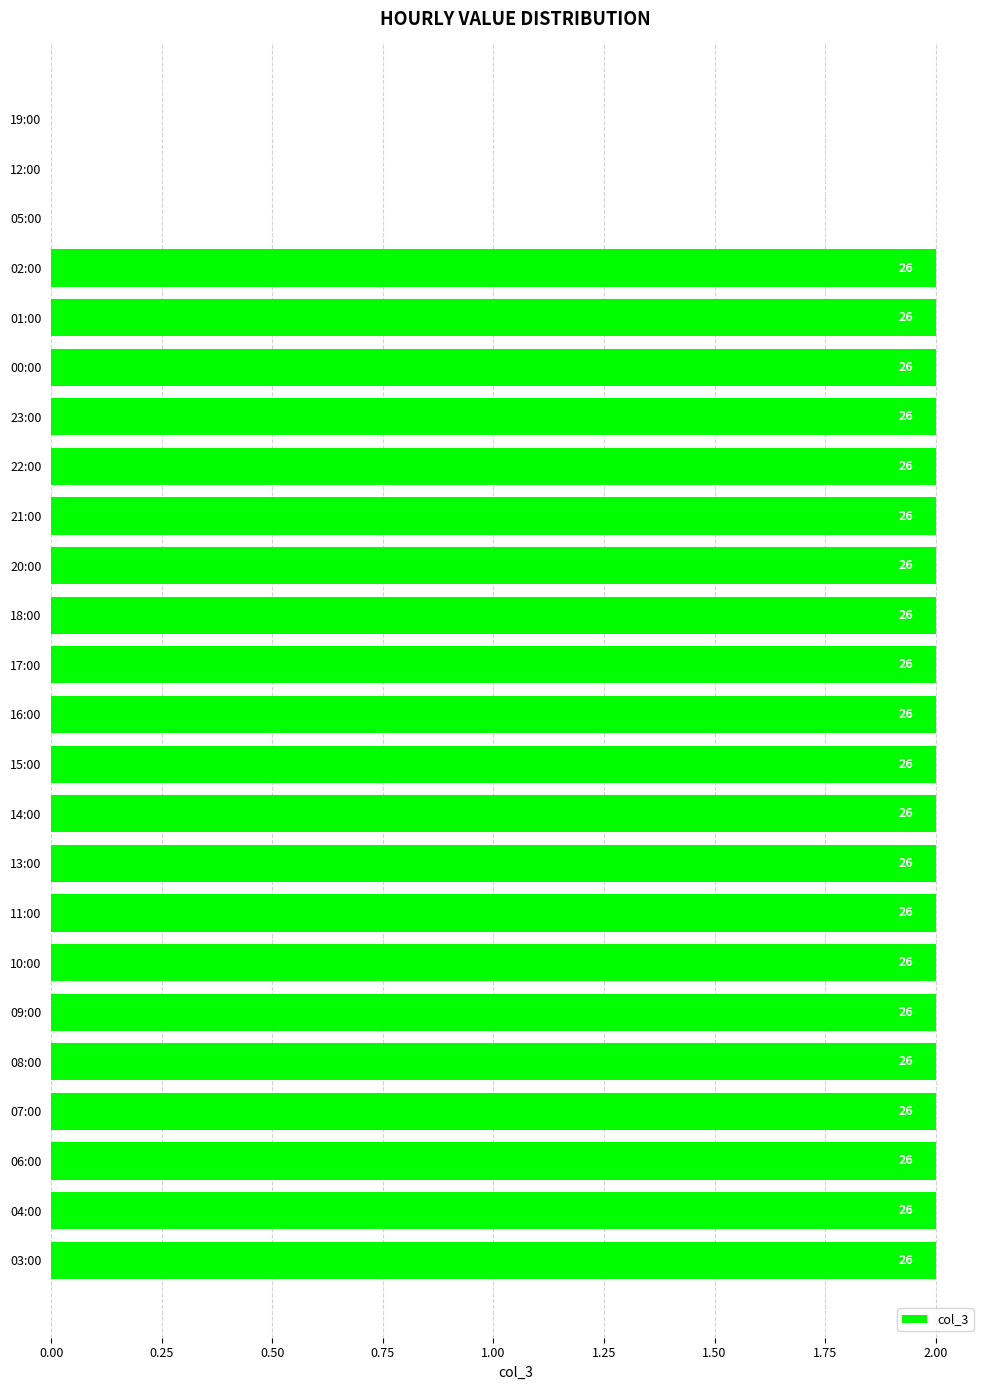

Are the bars horizontal?

Yes